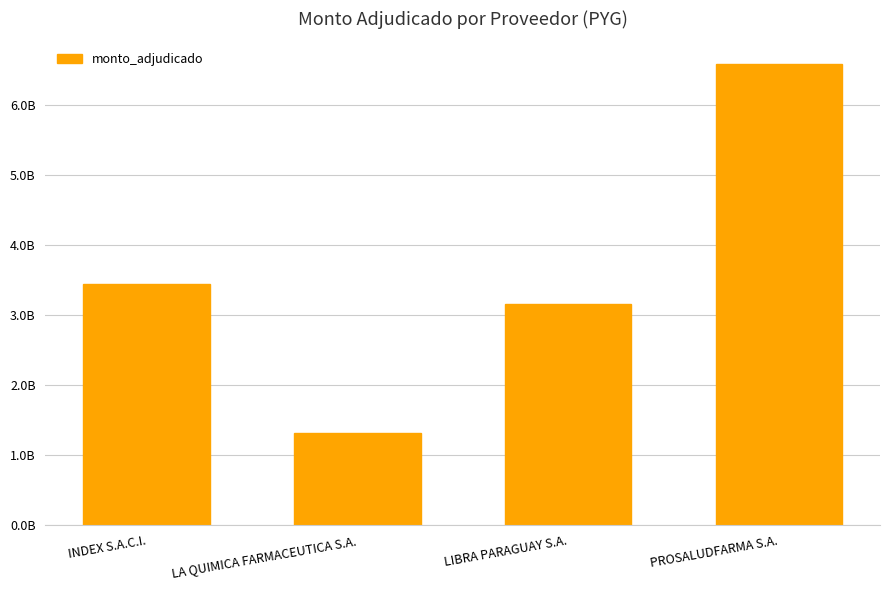

What is the value of the 1st bar from the left?

3442542000